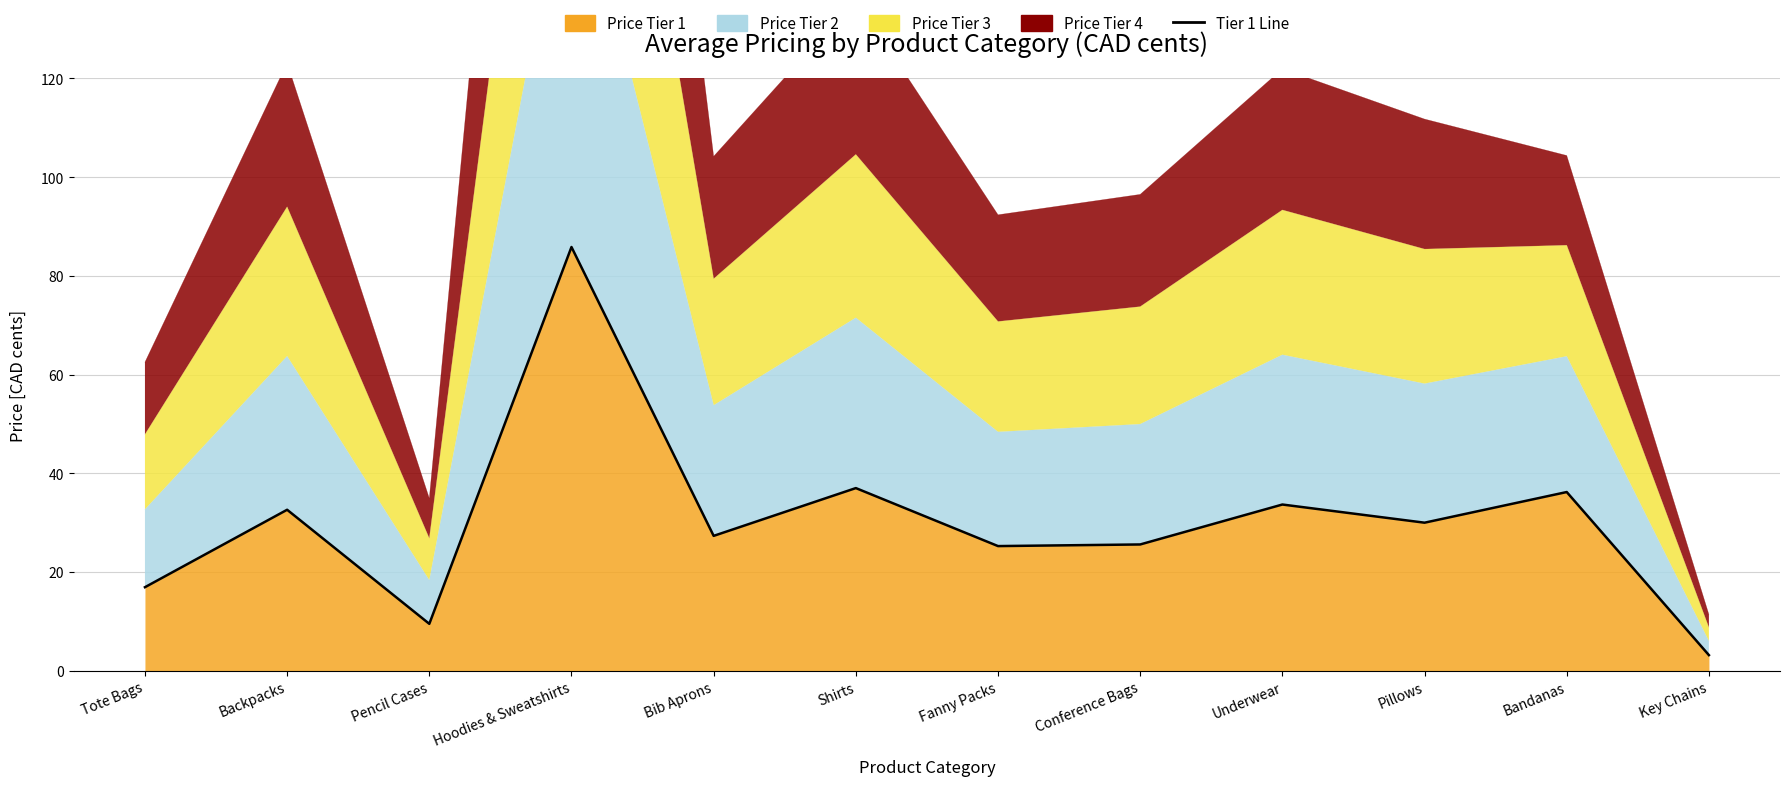

Between Conference Bags and Fanny Packs, which is larger?

Conference Bags